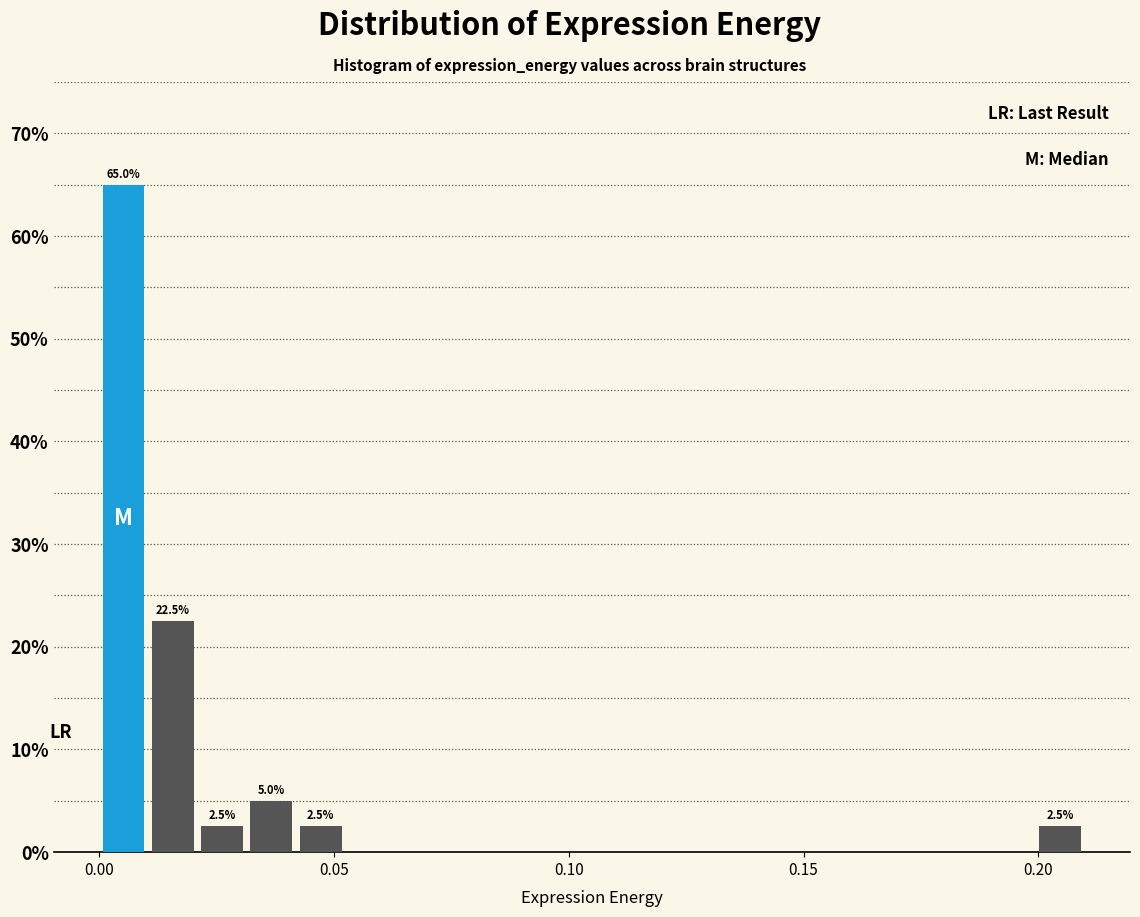

Around what value on the x-axis is the tallest bar? Give the approximate position of its centre, as read against the axis.

0.005